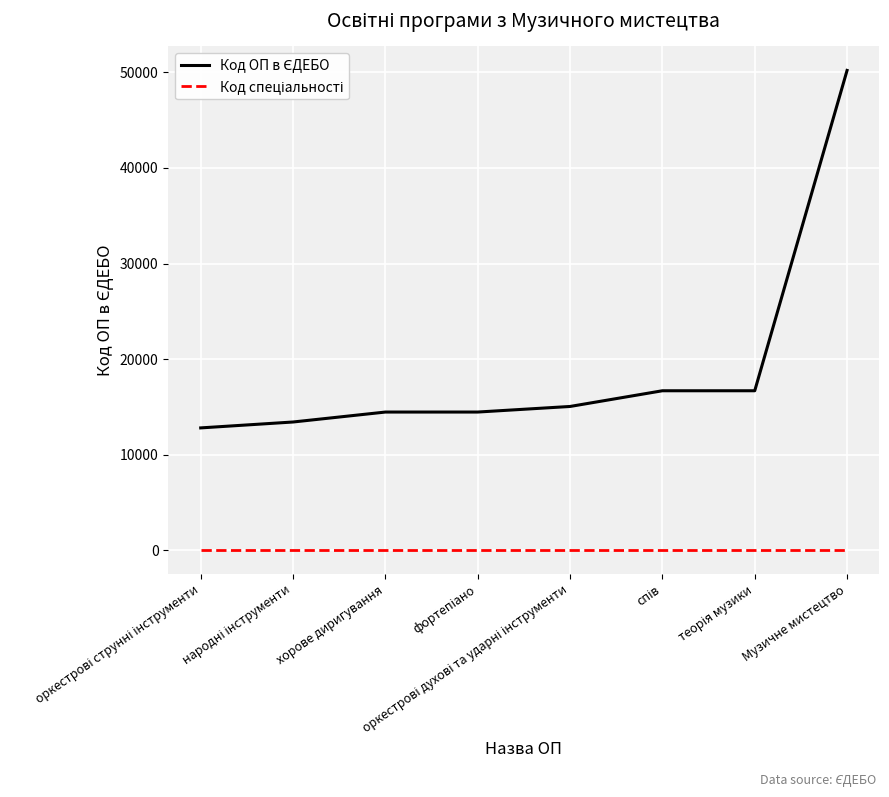

Which label corresponds to the largest value in the chart?

Музичне мистецтво